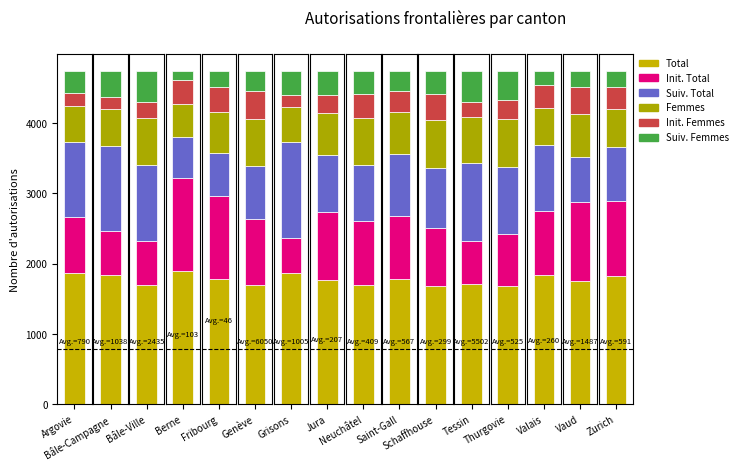

What is the difference between the highest and lowest values at Neuchâtel?

713